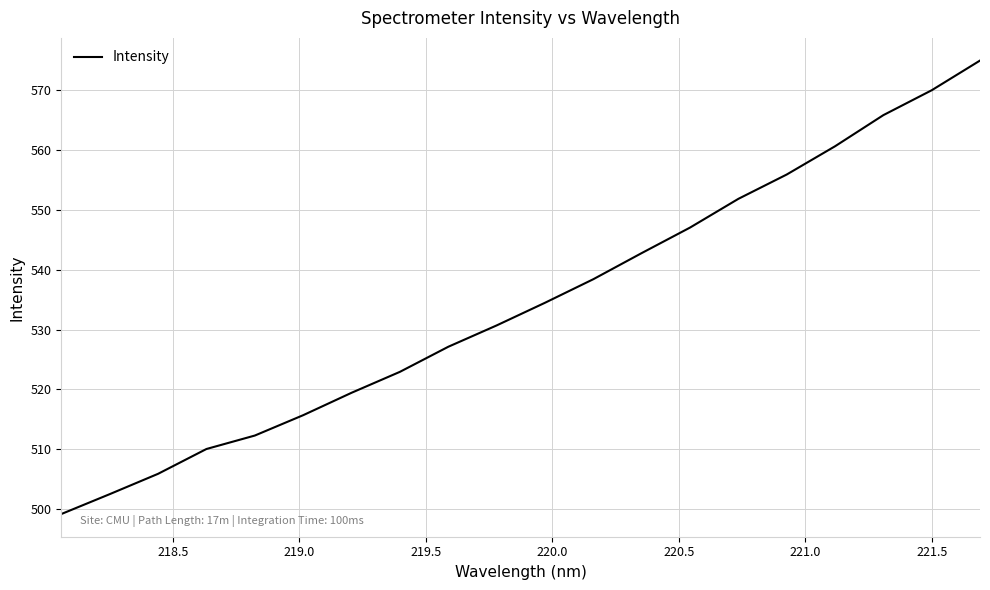

What is the difference between the maximum and minimum values?

75.8